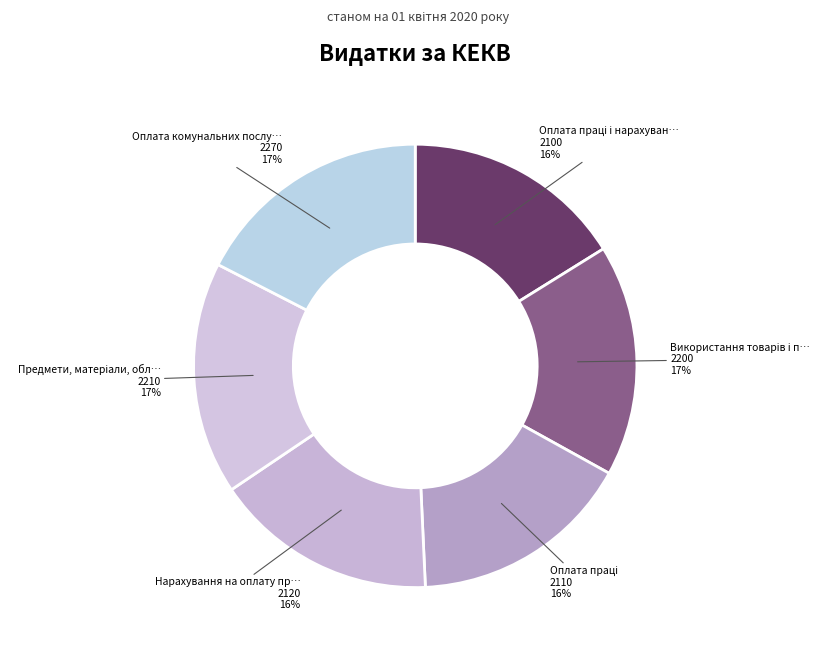

How many segments does this pie chart have?

6